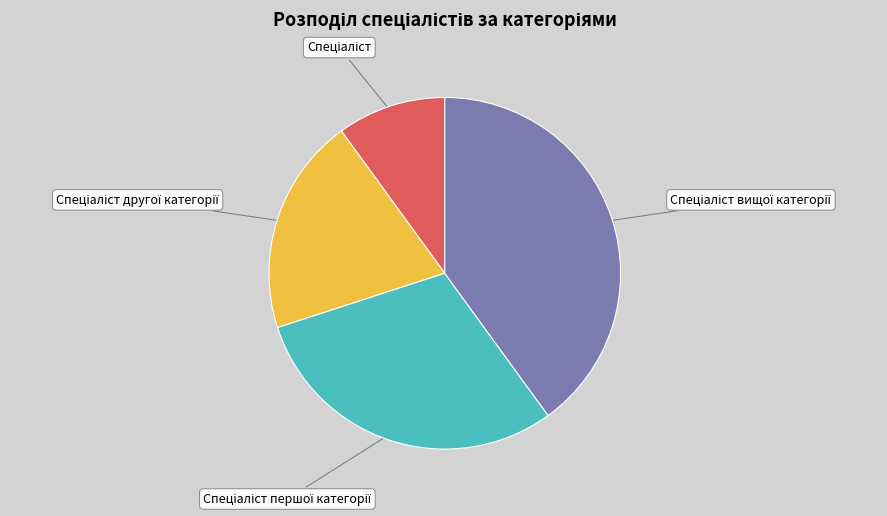

Does any single category account for the majority?

No